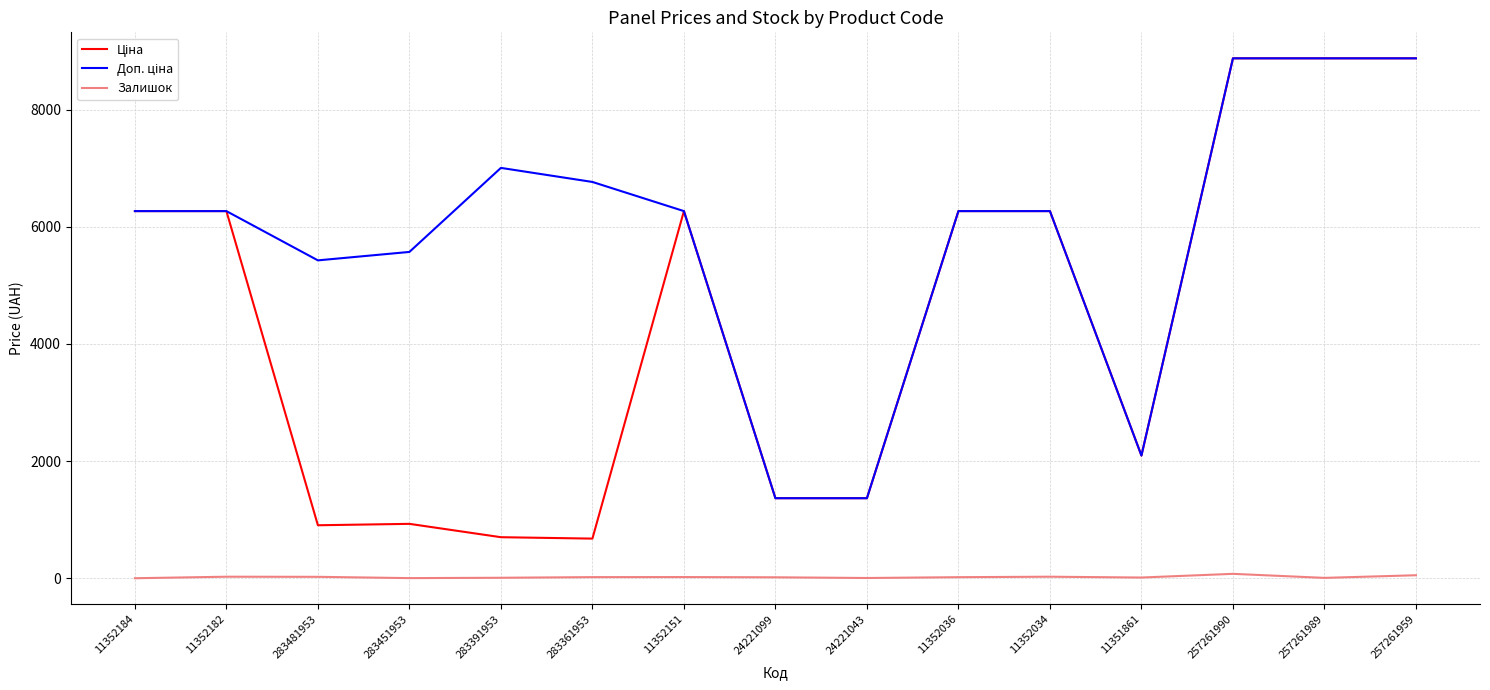

What is the spread (max minus min) of values at 11352184?

6266.7